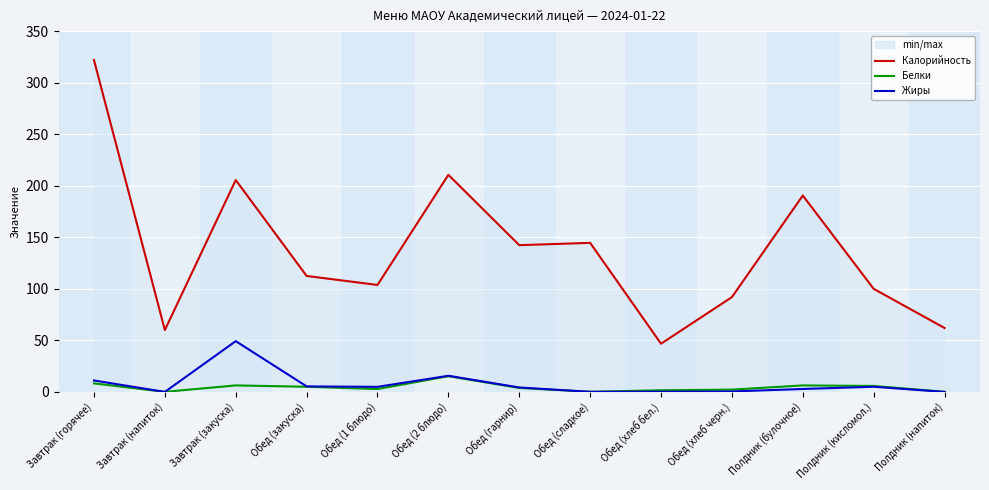

Reading left to right, transcribe all the data shown in this chart.

Калорийность: 322.0	60.0	205.5	112.5	103.8	210.6	142.3	144.6	46.8	92.0	190.5	100.0	62.0
Белки: 8.3	0.1	6.3	5.0	2.8	15.2	3.9	0.1	1.6	2.2	6.3	5.8	0.1
Жиры: 11.1	0.0	49.2	5.4	4.9	15.7	4.3	0.1	0.2	0.4	2.9	5.0	0.0